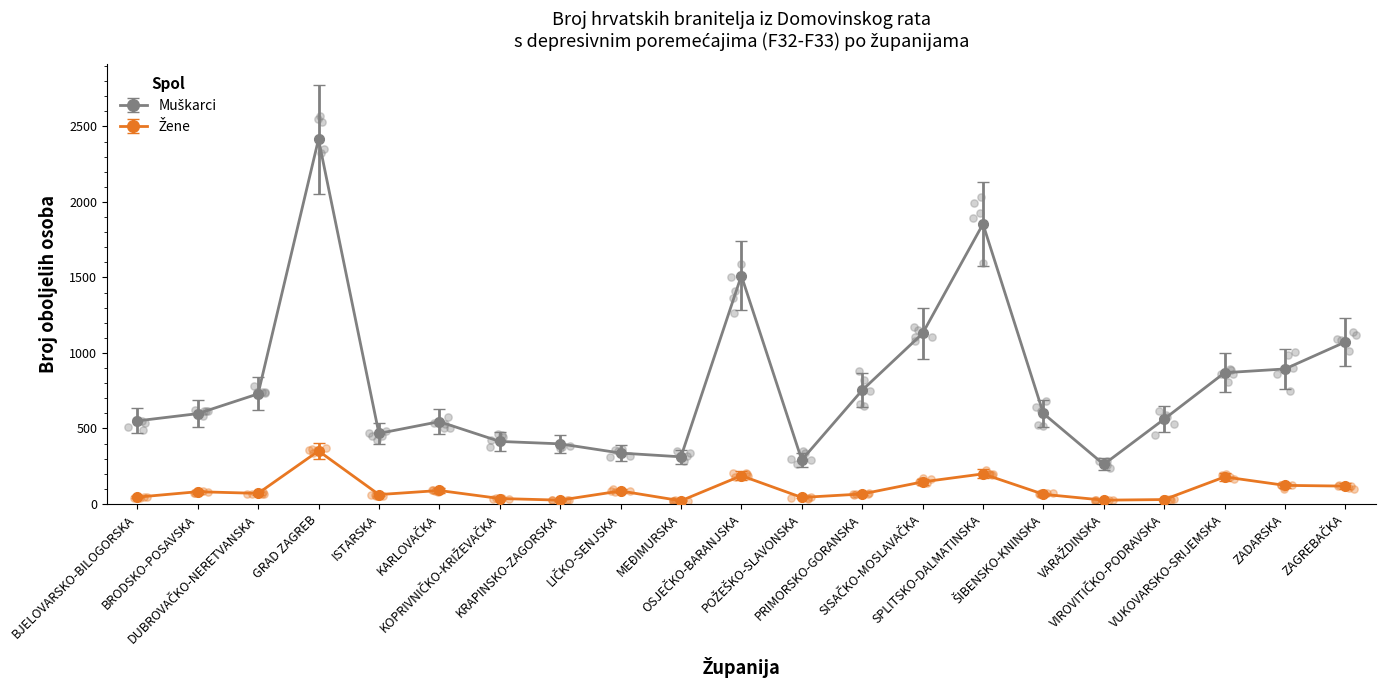

Which series has the largest Y range (max minus min)?

Muškarci